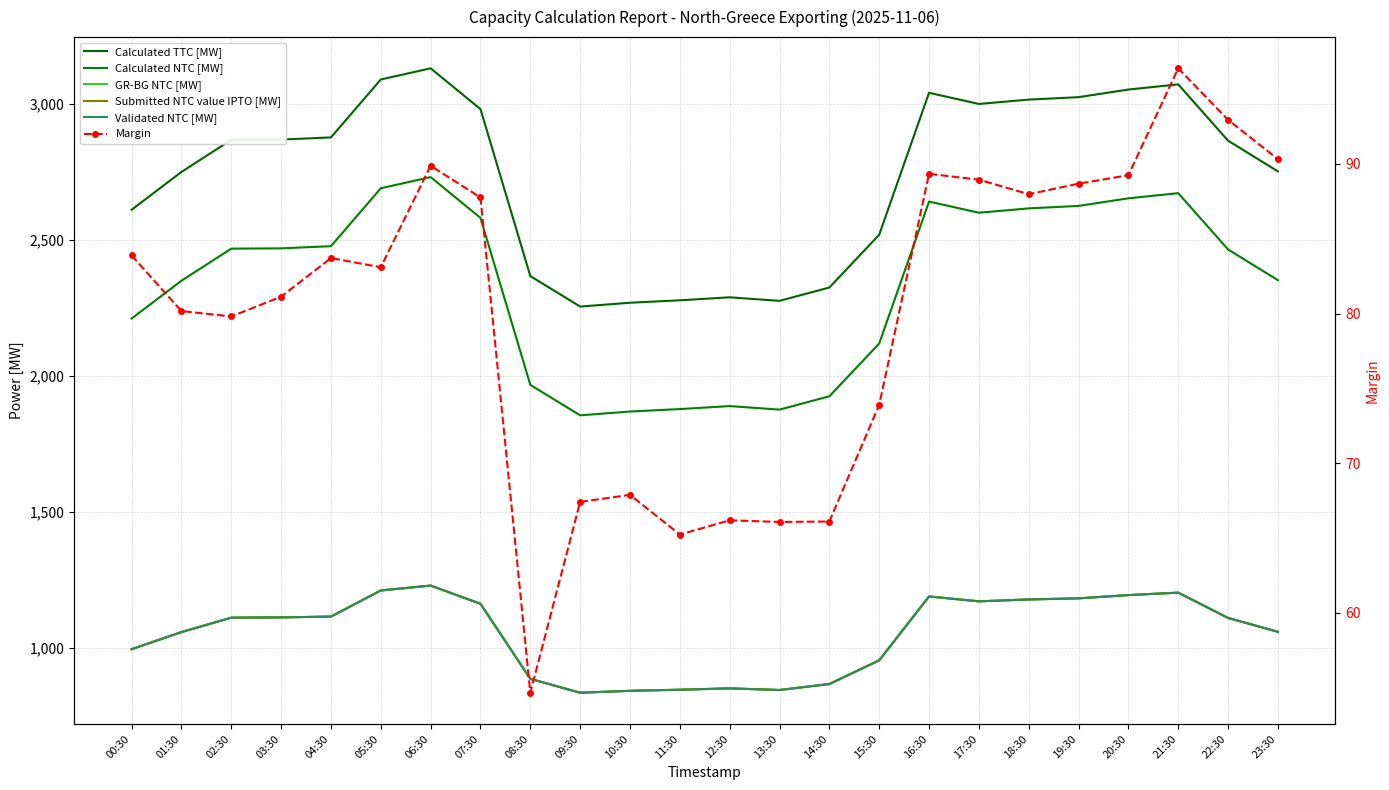

Which has a higher value, 20:30 or 17:30?

20:30